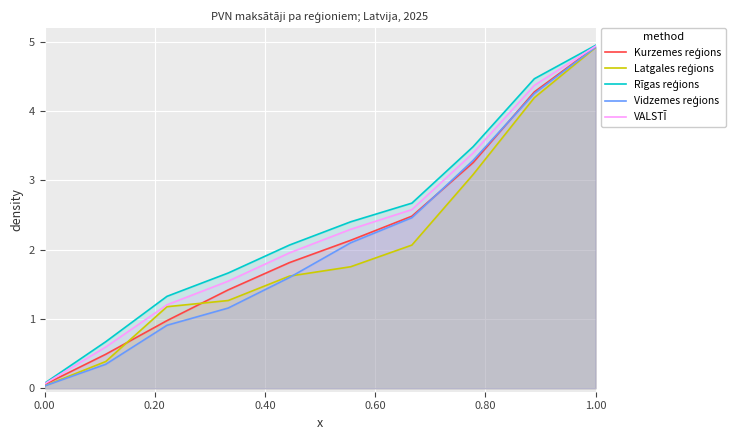

Reading left to right, list all the values displayed in this chart.

Kurzemes reģions: 0.1	0.5	1.0	1.4	1.8	2.1	2.5	3.3	4.3	4.9
Latgales reģions: 0.0	0.4	1.2	1.3	1.6	1.8	2.1	3.1	4.2	4.9
Rīgas reģions: 0.1	0.7	1.3	1.7	2.1	2.4	2.7	3.5	4.5	4.9
Vidzemes reģions: 0.0	0.3	0.9	1.2	1.6	2.1	2.5	3.3	4.3	4.9
VALSTĪ: 0.1	0.6	1.2	1.5	2.0	2.3	2.6	3.4	4.4	4.9